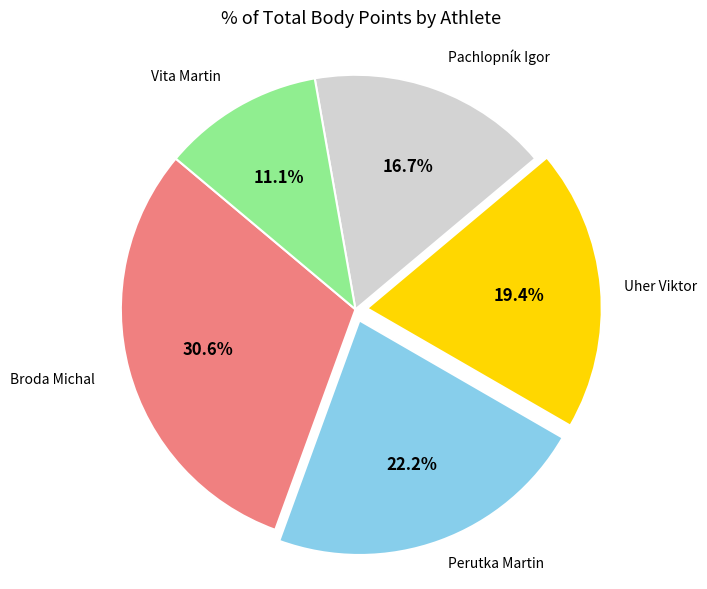

What is the smallest slice in the pie chart?

Vita Martin